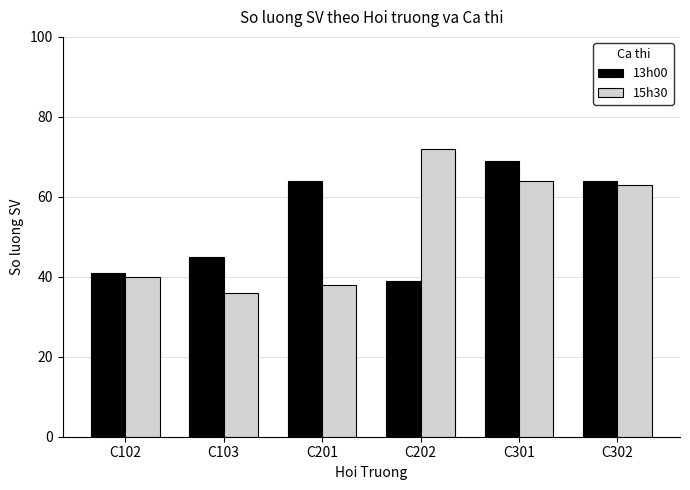

At which category is the sum across all series the highest?

C301